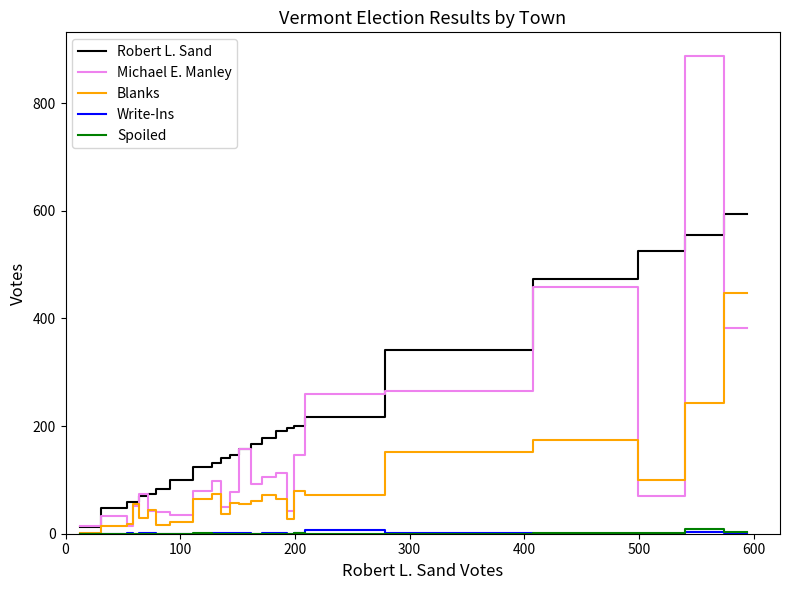

Is it true that Michael E. Manley equals 634 at 20?

False